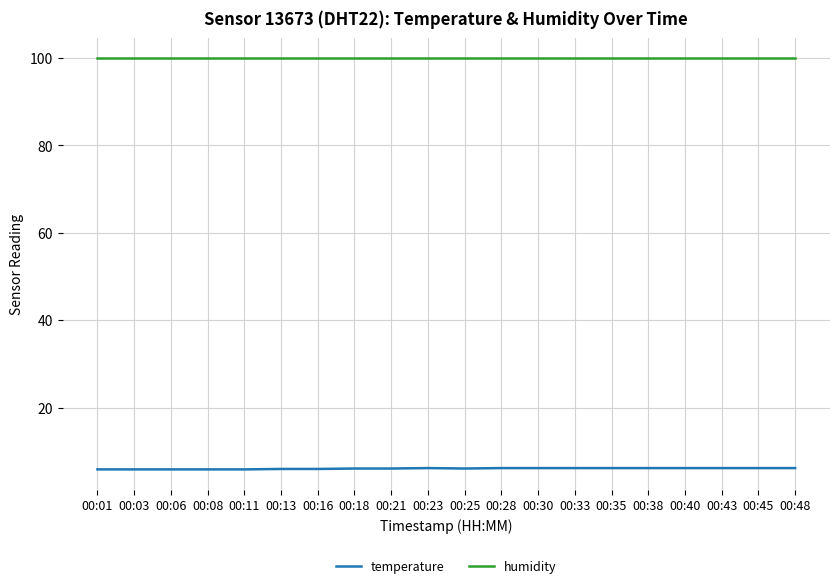

Is the value of temperature at 00:38 greater than the value of humidity at 00:33?

No